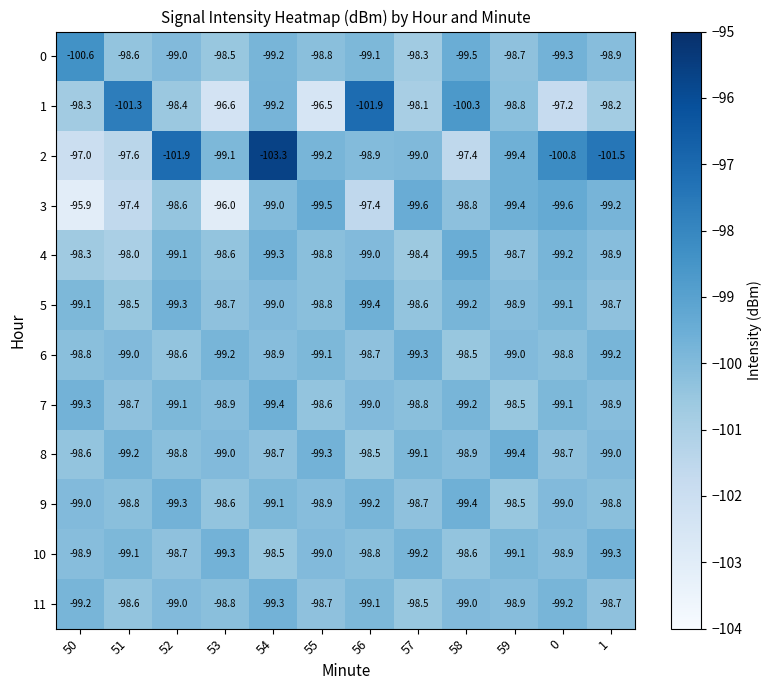

What is the total value across all series at 53?

-1181.3